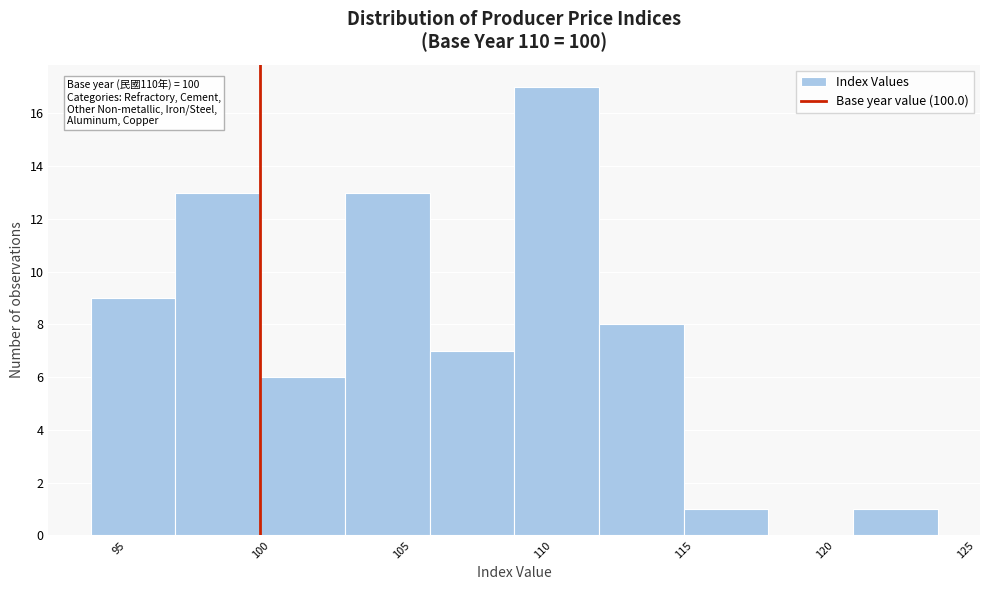

Which range on the x-axis has the tallest bar?

109 to 112